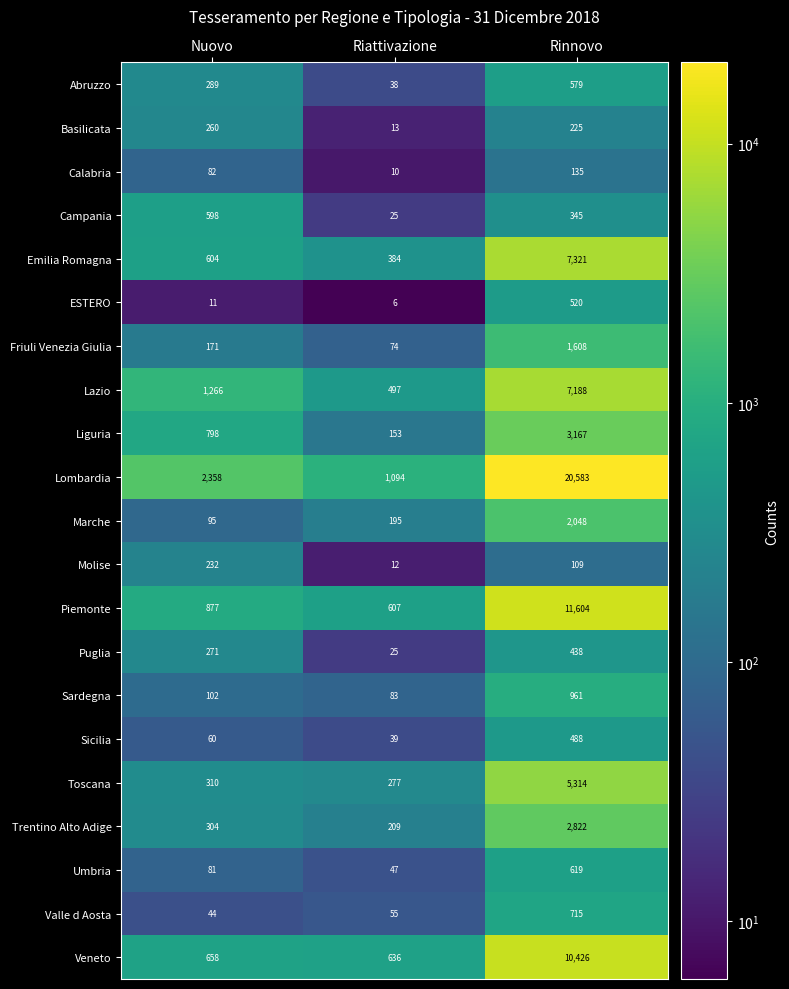

Which series has the largest total across all categories?

Lombardia